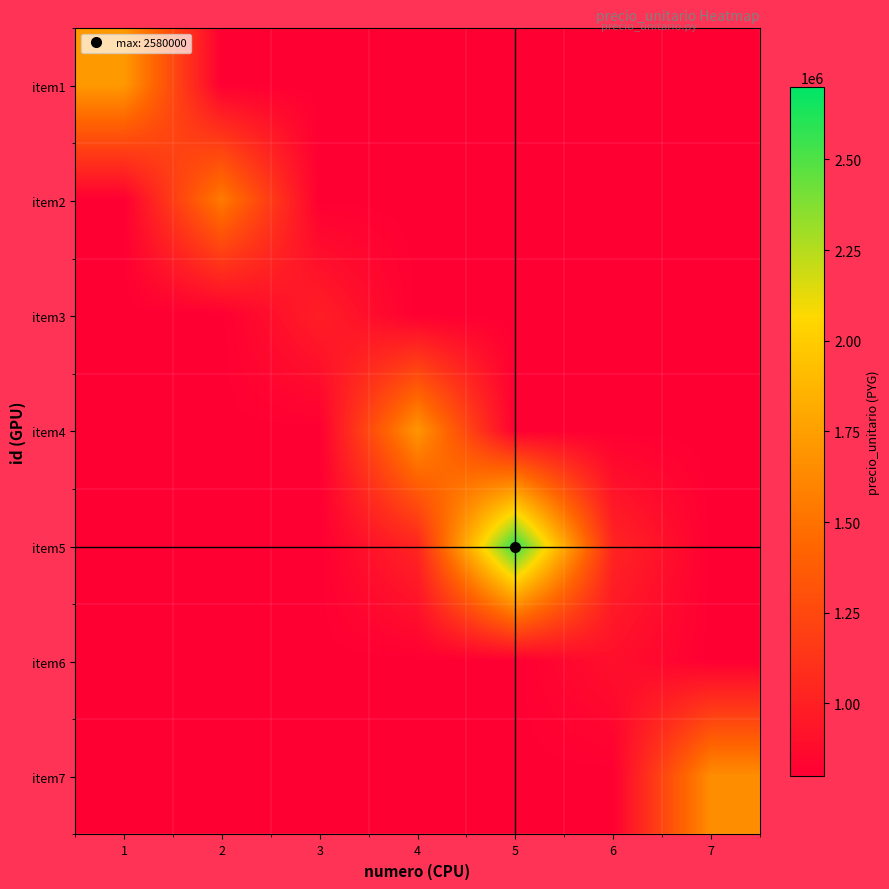

Which series has the largest total across all categories?

item5